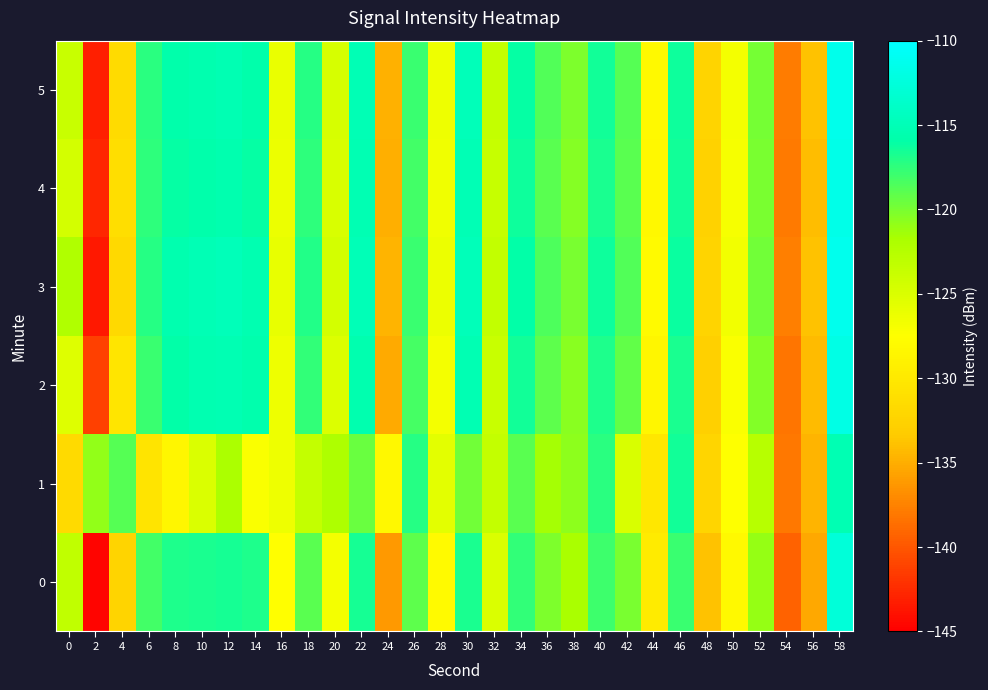

Count the number of categories in the chart.

30